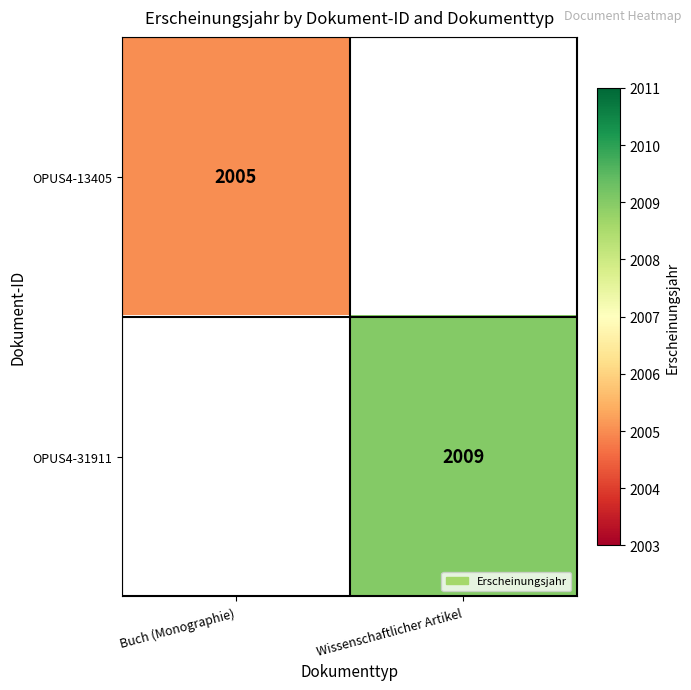

The value of OPUS4-31911 at Wissenschaftlicher Artikel is 2983. True or false?

False